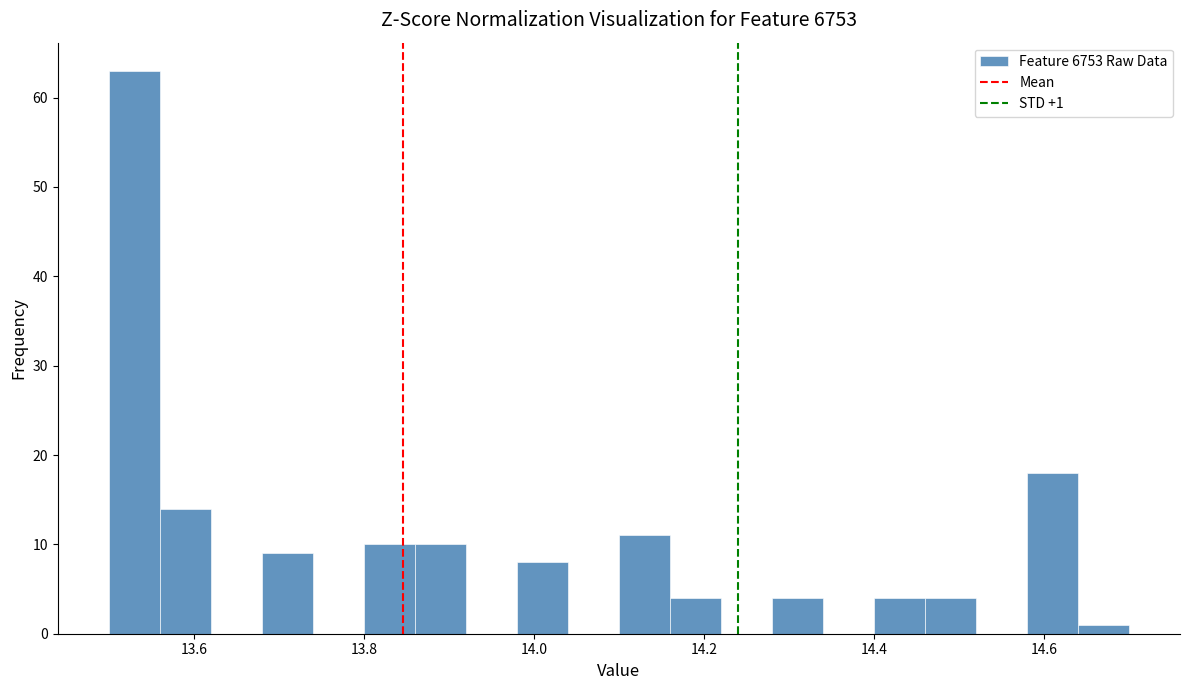

Read against the x-axis, roughly where is the centre of the tallest bar?

13.54